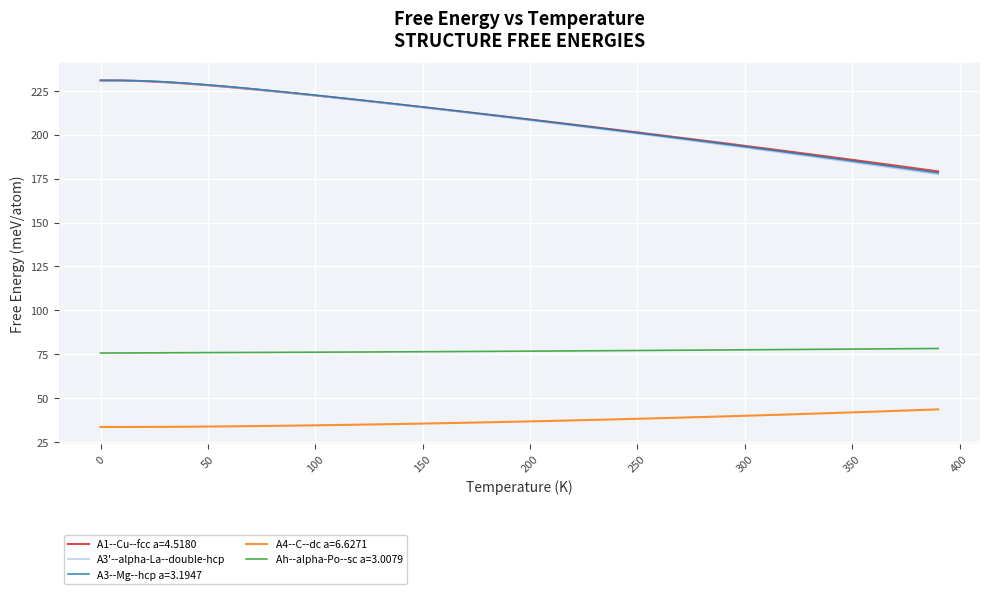

Which series has the largest range (max minus min)?

A3'--alpha-La--double-hcp